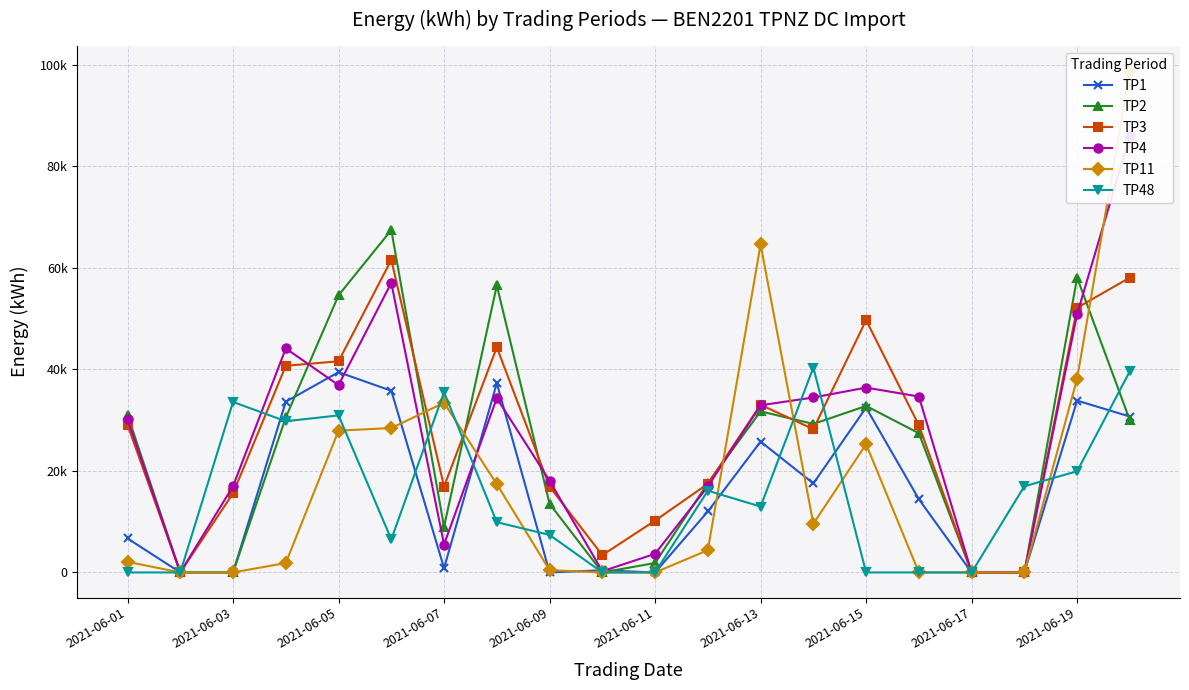

After their last crossing, which series has the higher values: TP1 or TP2?

TP1